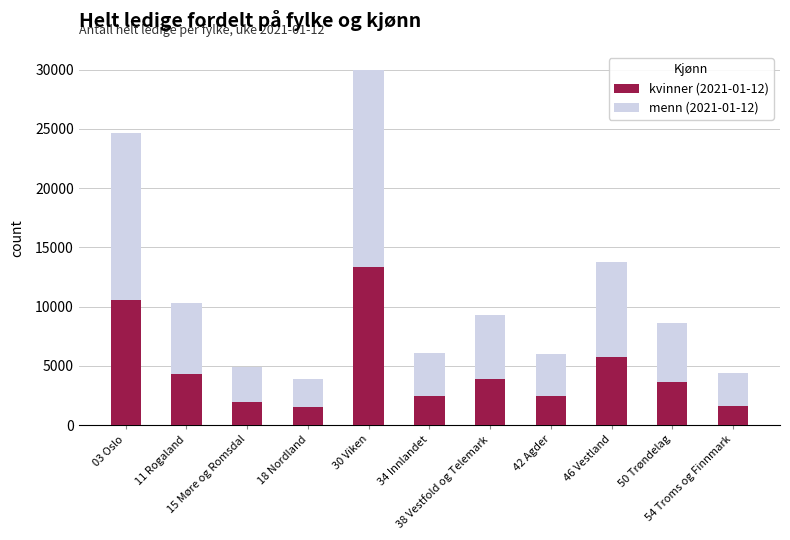

At which label is kvinner (2021-01-12) closest to 7426?

46 Vestland